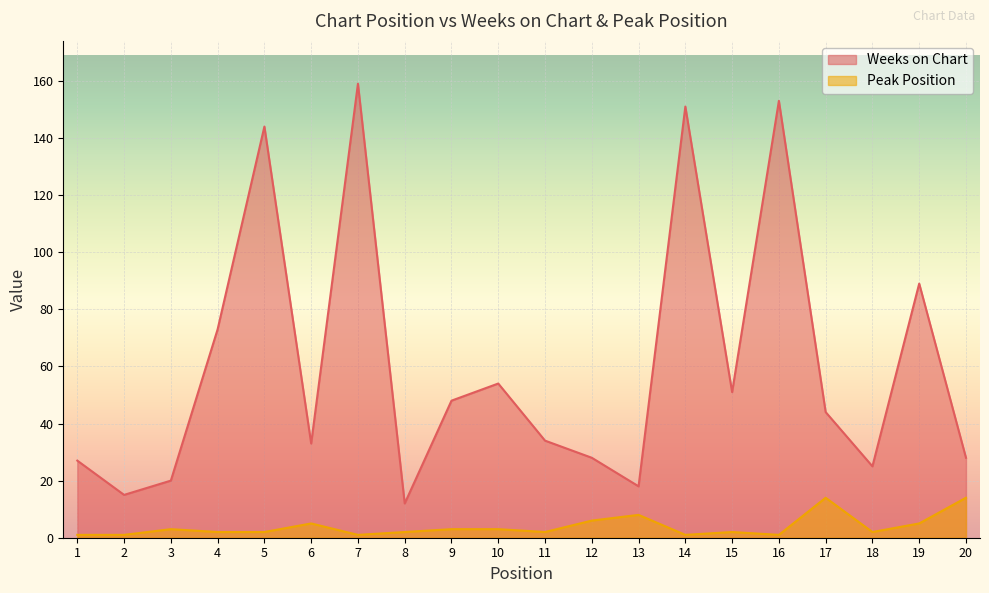

Reading right to left, extract all data points from this chart.

Weeks on Chart: 28	89	25	44	153	51	151	18	28	34	54	48	12	159	33	144	73	20	15	27
Peak Position: 14	5	2	14	1	2	1	8	6	2	3	3	2	1	5	2	2	3	1	1